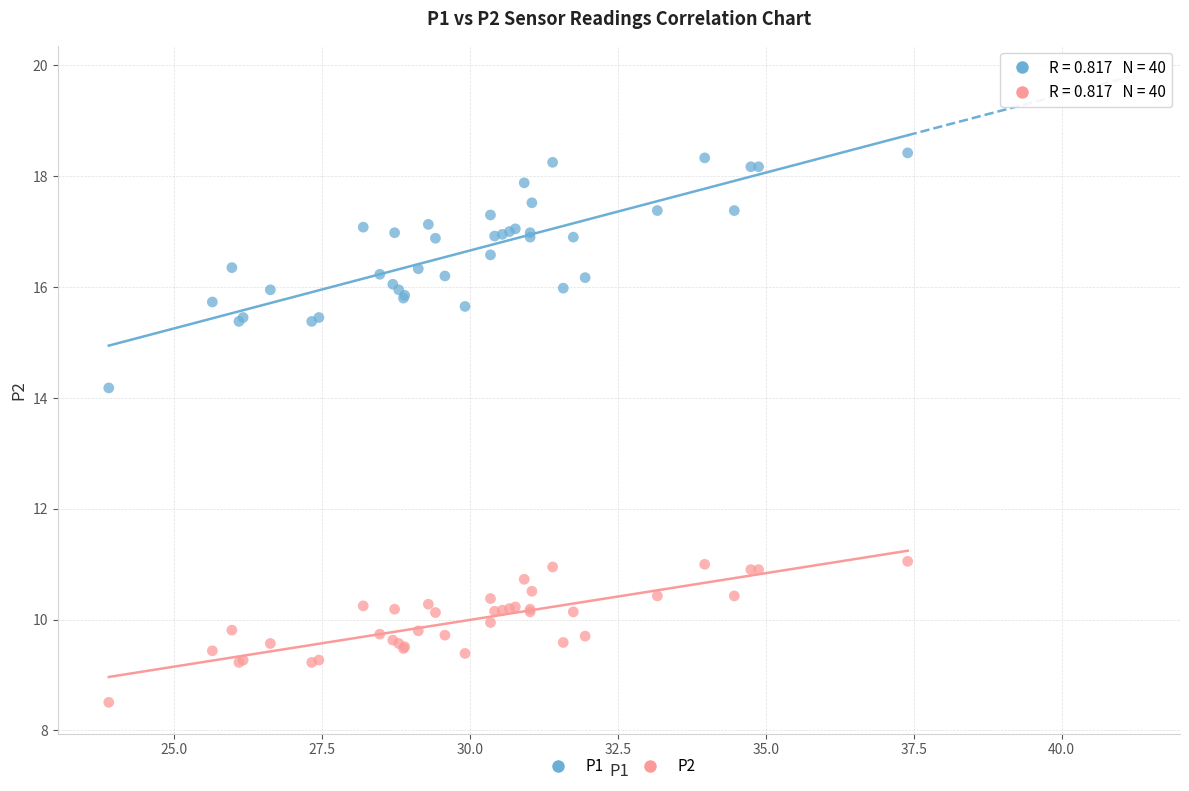

Across all series, what Y value is closest to 13?

14.2